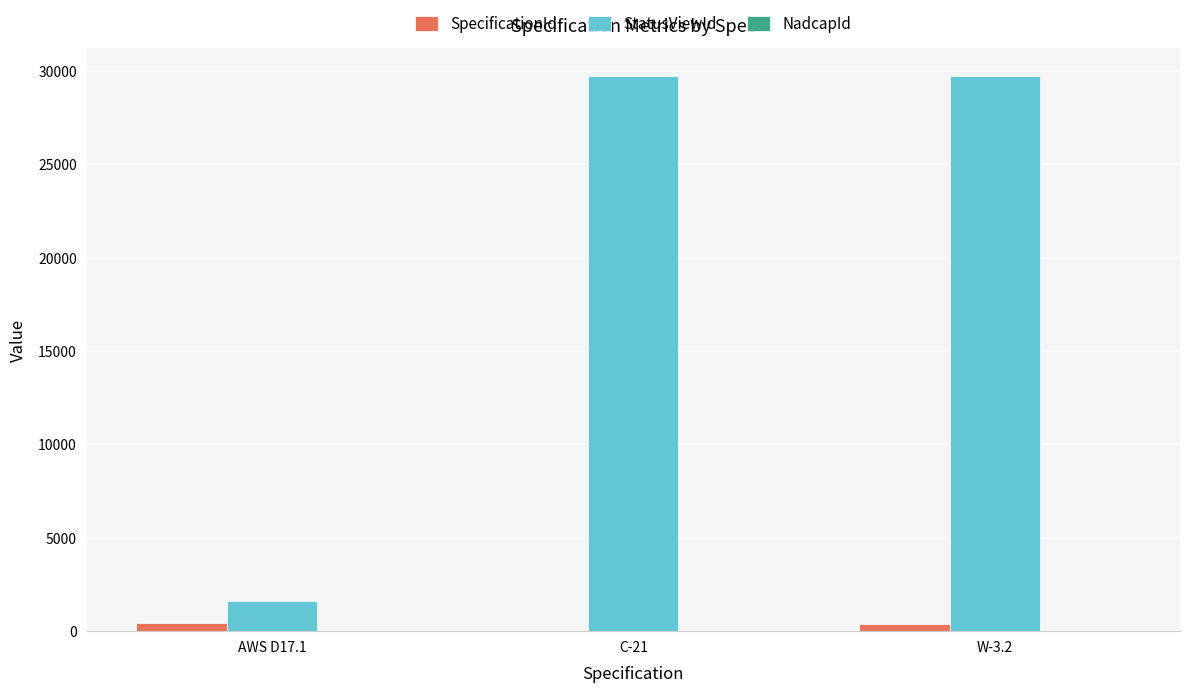

What is the greatest value displayed?

29707